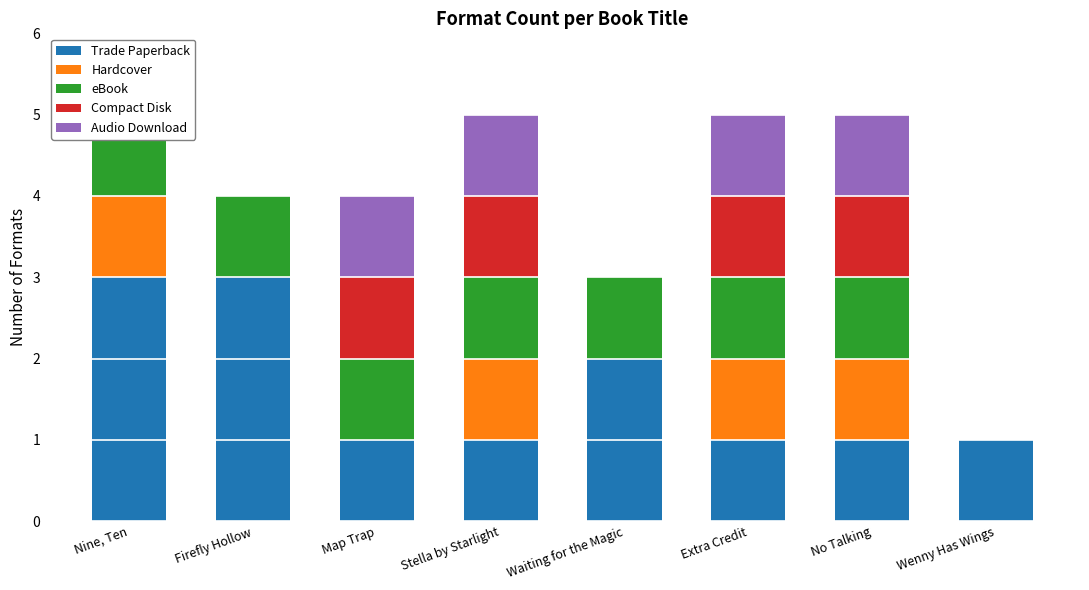

Reading left to right, transcribe all the data shown in this chart.

Trade Paperback: Nine, Ten=3	Firefly Hollow=3	Map Trap=1	Stella by Starlight=1	Waiting for the Magic=2	Extra Credit=1	No Talking=1	Wenny Has Wings=1
Hardcover: Nine, Ten=1	Firefly Hollow=0	Map Trap=0	Stella by Starlight=1	Waiting for the Magic=0	Extra Credit=1	No Talking=1	Wenny Has Wings=0
eBook: Nine, Ten=1	Firefly Hollow=1	Map Trap=1	Stella by Starlight=1	Waiting for the Magic=1	Extra Credit=1	No Talking=1	Wenny Has Wings=0
Compact Disk: Nine, Ten=0	Firefly Hollow=0	Map Trap=1	Stella by Starlight=1	Waiting for the Magic=0	Extra Credit=1	No Talking=1	Wenny Has Wings=0
Audio Download: Nine, Ten=0	Firefly Hollow=0	Map Trap=1	Stella by Starlight=1	Waiting for the Magic=0	Extra Credit=1	No Talking=1	Wenny Has Wings=0